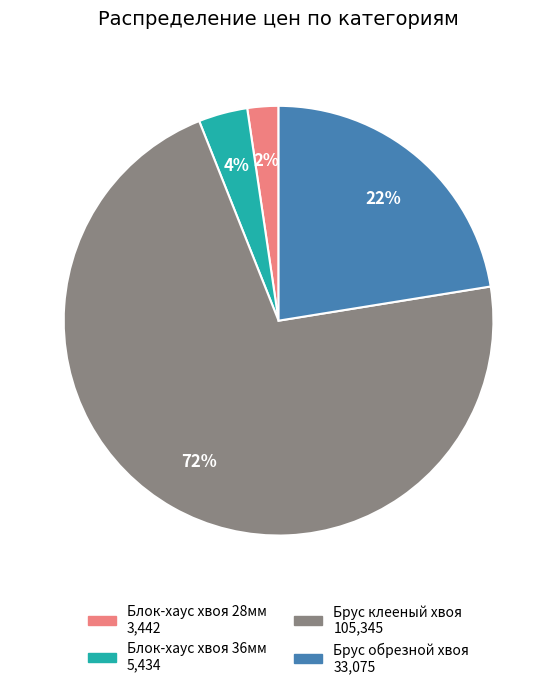

To the nearest percent, what is the average slice percentage?

25%